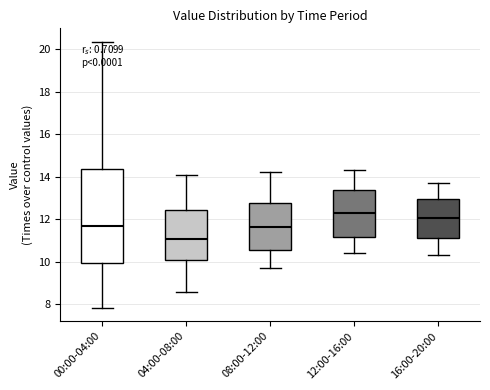

Which box's median line is the lowest?

04:00-08:00